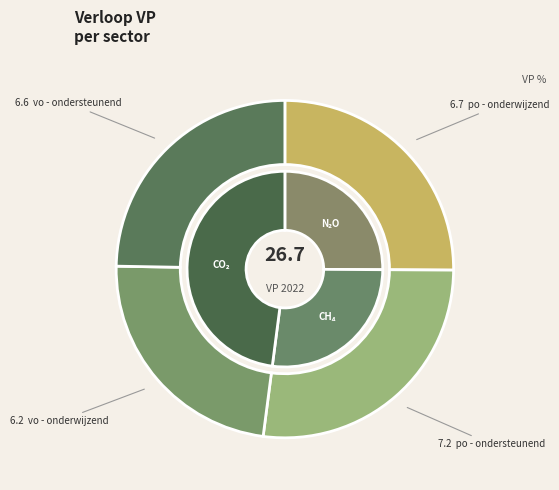

Does vo - ondersteunend represent more than half of the total?

No